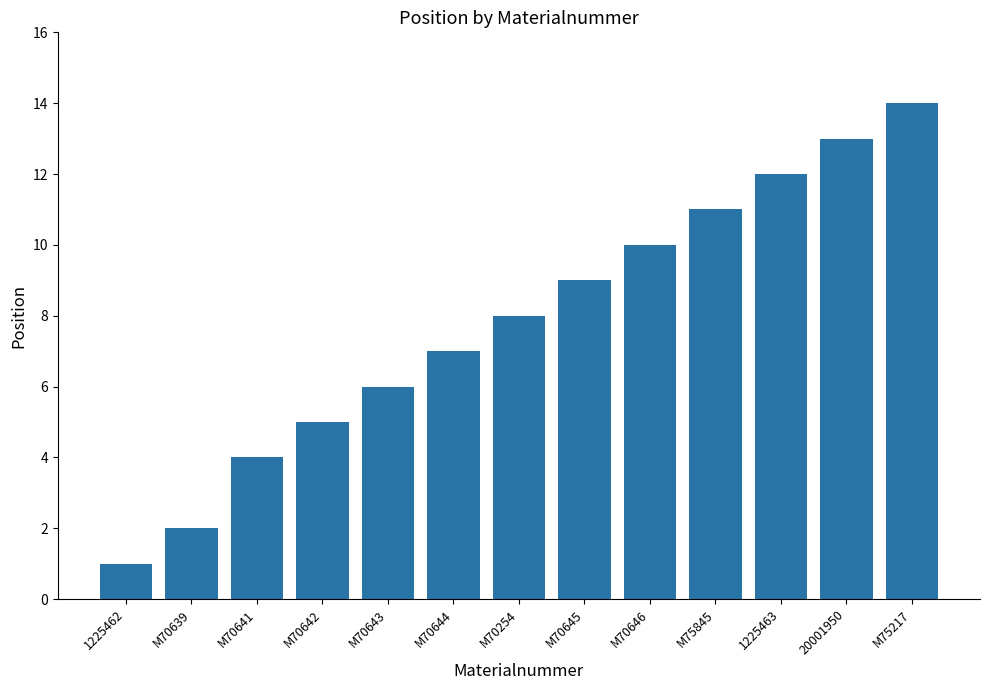

What is the change in value from M70642 to M70254?

+3